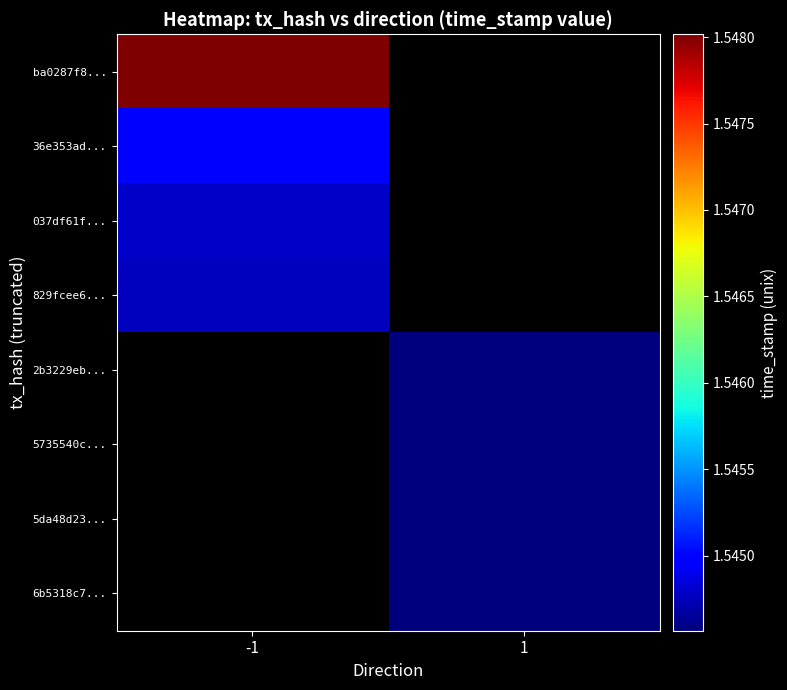

Rank the series by their maximum value, from highest to lowest.

ba0287f8..., 36e353ad..., 037df61f..., 829fcee6..., 2b3229eb..., 5735540c..., 5da48d23..., 6b5318c7...